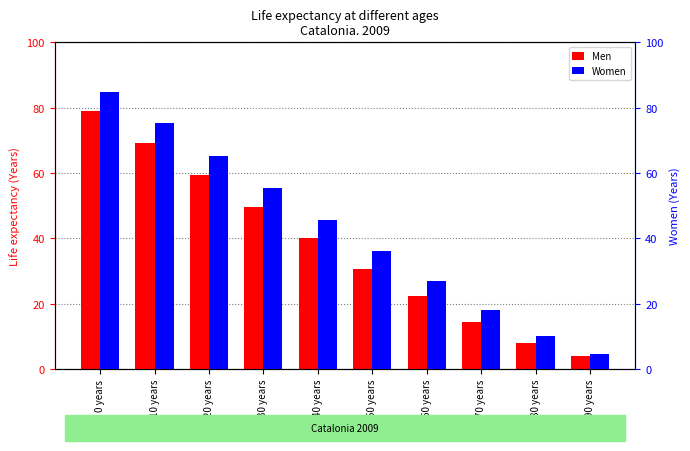

At 80 years, list the series in order from smallest to largest.

Men, Women